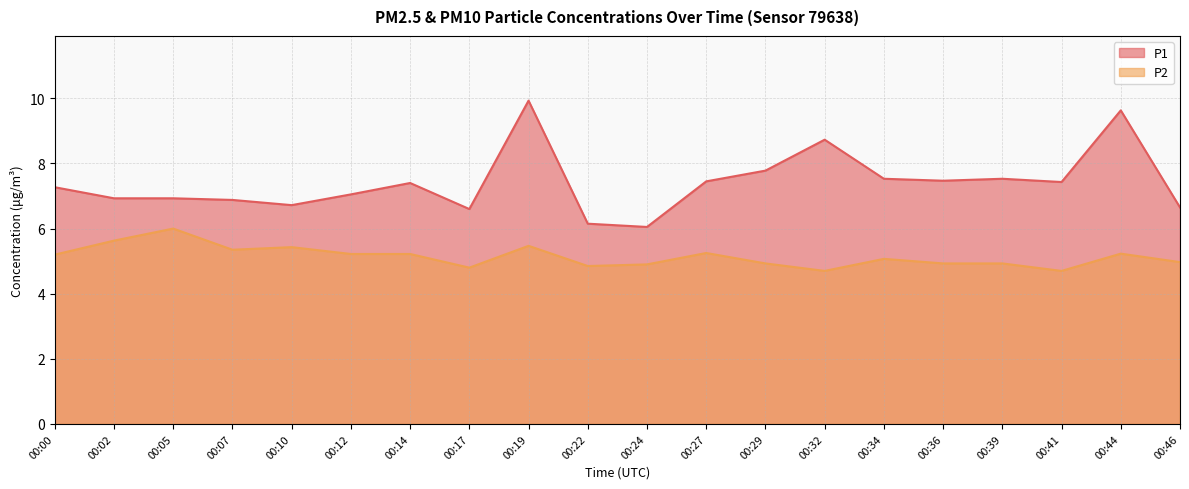

Reading left to right, what are all the values shown in this chart?

P1: 7.3	6.9	6.9	6.9	6.7	7.0	7.4	6.6	9.9	6.2	6.0	7.5	7.8	8.7	7.5	7.5	7.5	7.4	9.6	6.7
P2: 5.2	5.6	6.0	5.3	5.4	5.2	5.2	4.8	5.5	4.8	4.9	5.2	4.9	4.7	5.1	4.9	4.9	4.7	5.2	5.0